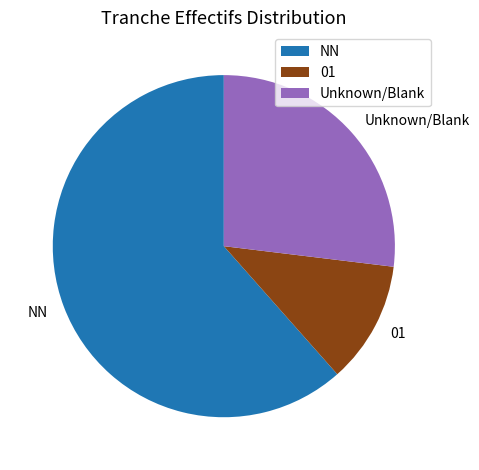

How many segments does this pie chart have?

3